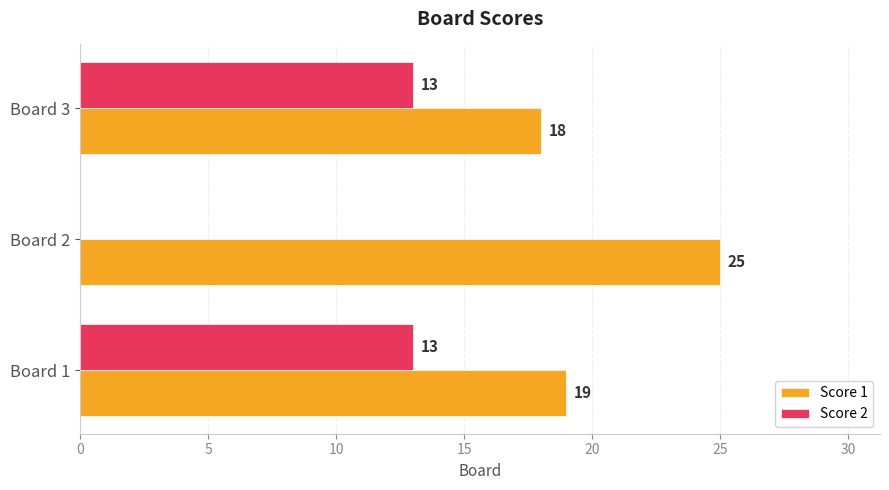

At which label does Score 1 reach its peak?

Board 2